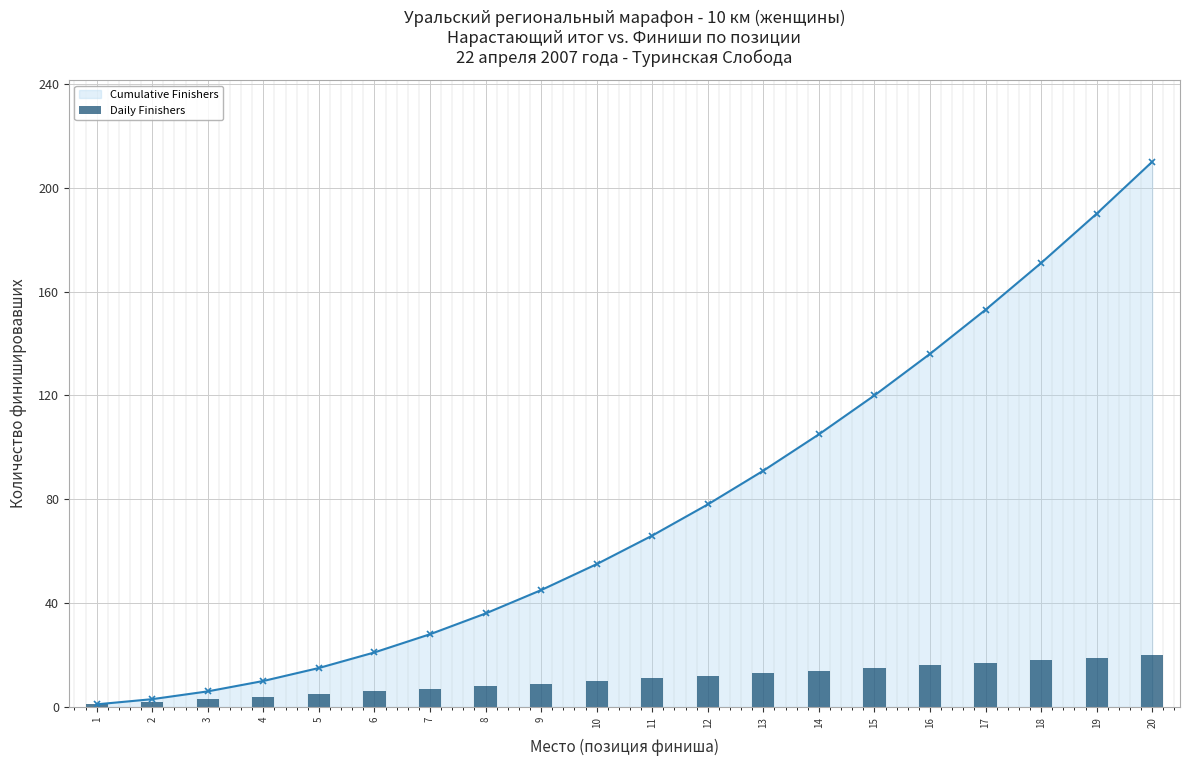

List the labels in order of value, largest first.

20, 19, 18, 17, 16, 15, 14, 13, 12, 11, 10, 9, 8, 7, 6, 5, 4, 3, 2, 1